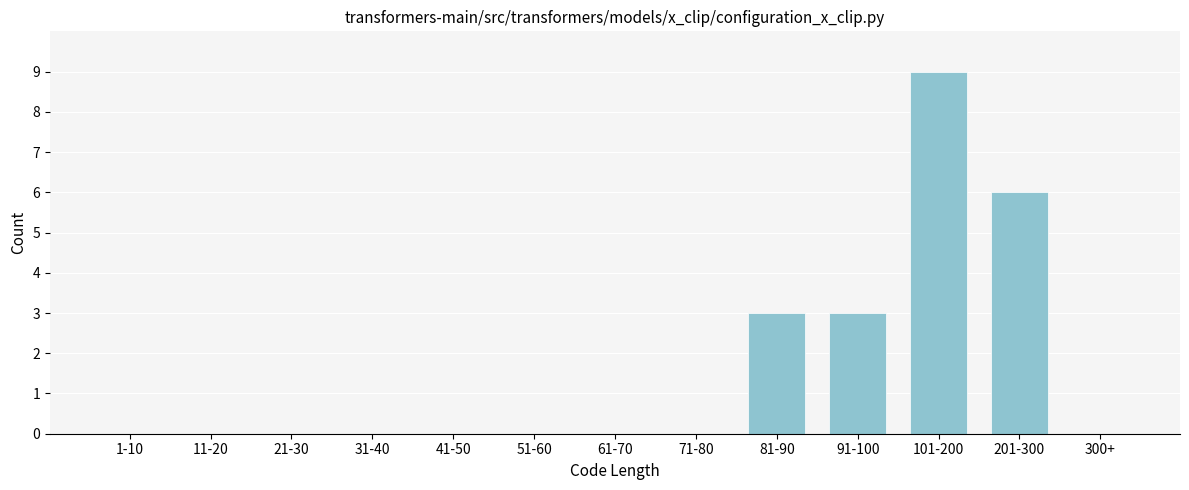

Reading right to left, list all the values displayed in this chart.

300+=0	201-300=6	101-200=9	91-100=3	81-90=3	71-80=0	61-70=0	51-60=0	41-50=0	31-40=0	21-30=0	11-20=0	1-10=0